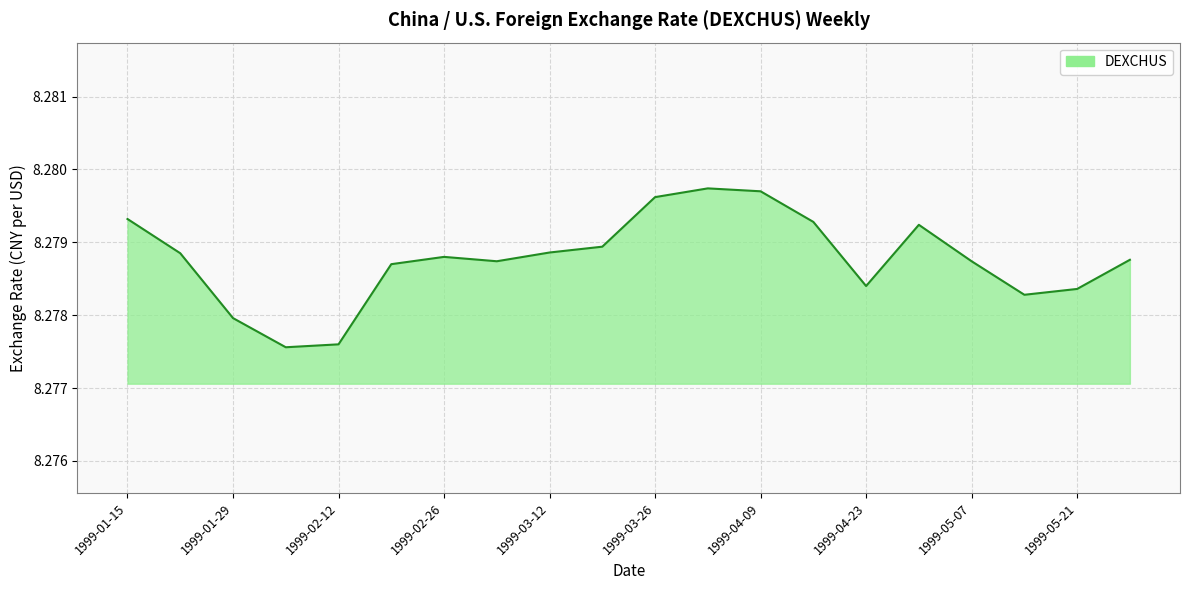

Does the chart display data point markers on the line(s)?

No